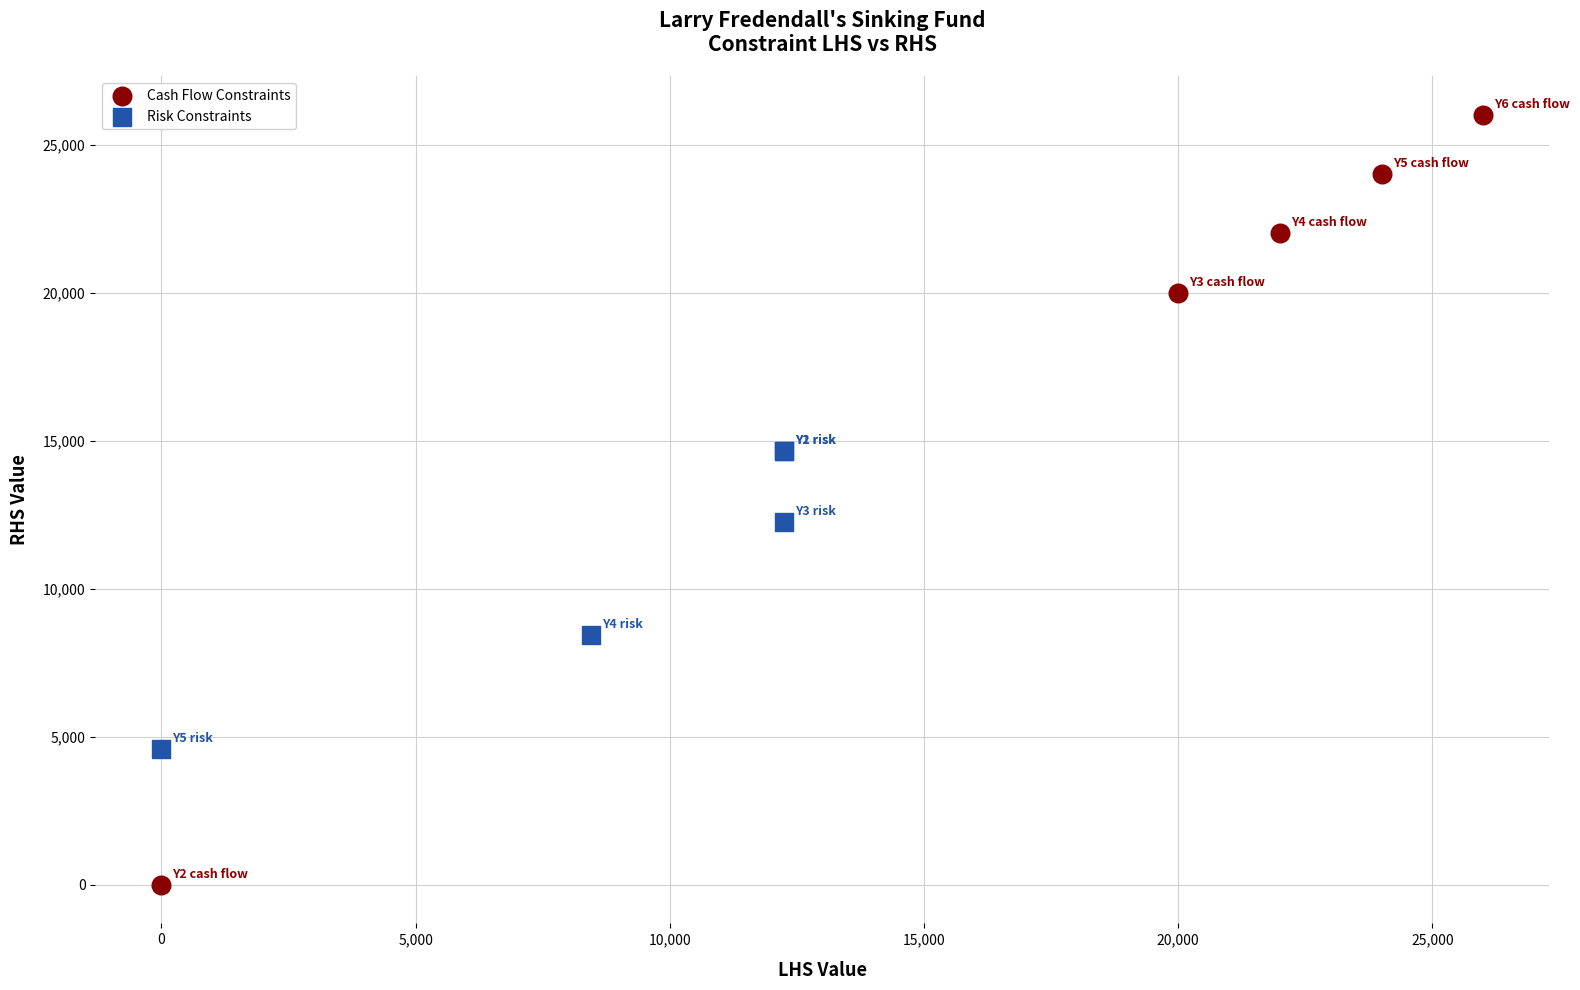

Which series has the largest Y range (max minus min)?

Cash Flow Constraints